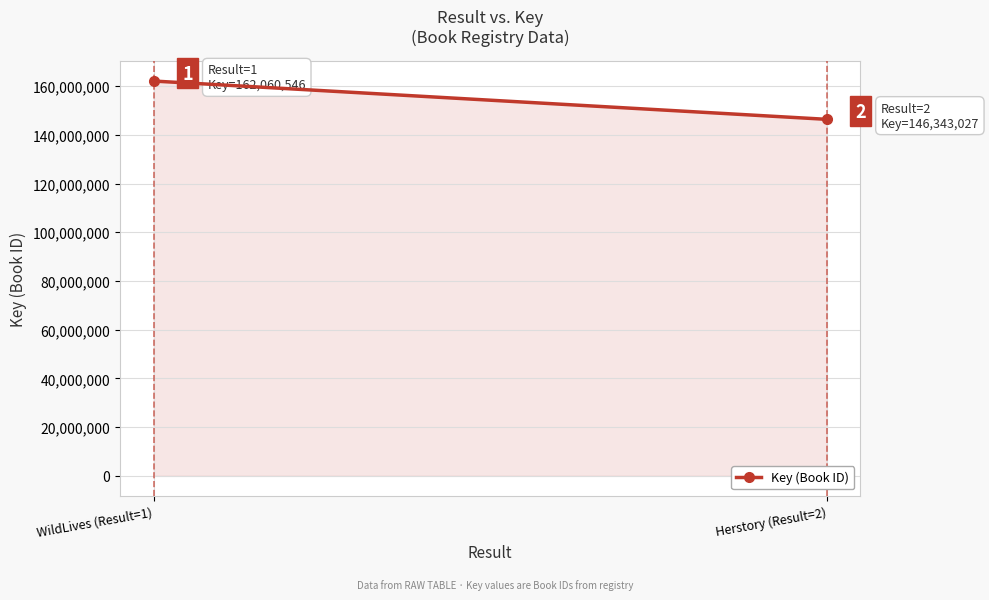

True or false: the data shows 162060546 at WildLives (Result=1).

True